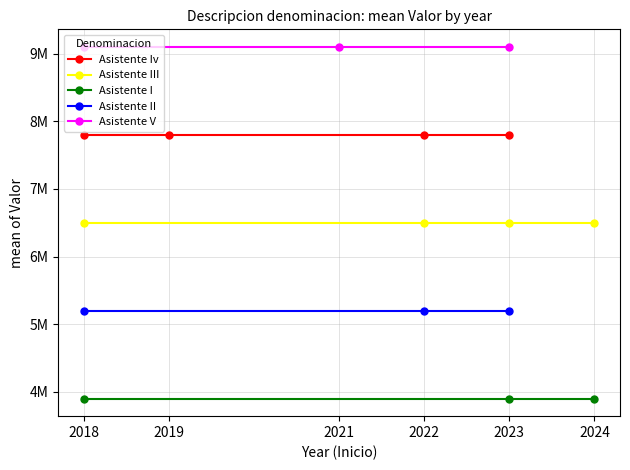

How many distinct data groups are displayed?

5